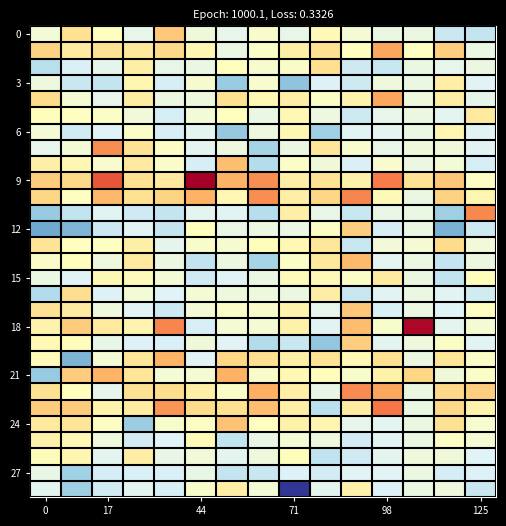

What is the minimum value shown in the chart?

-4.7